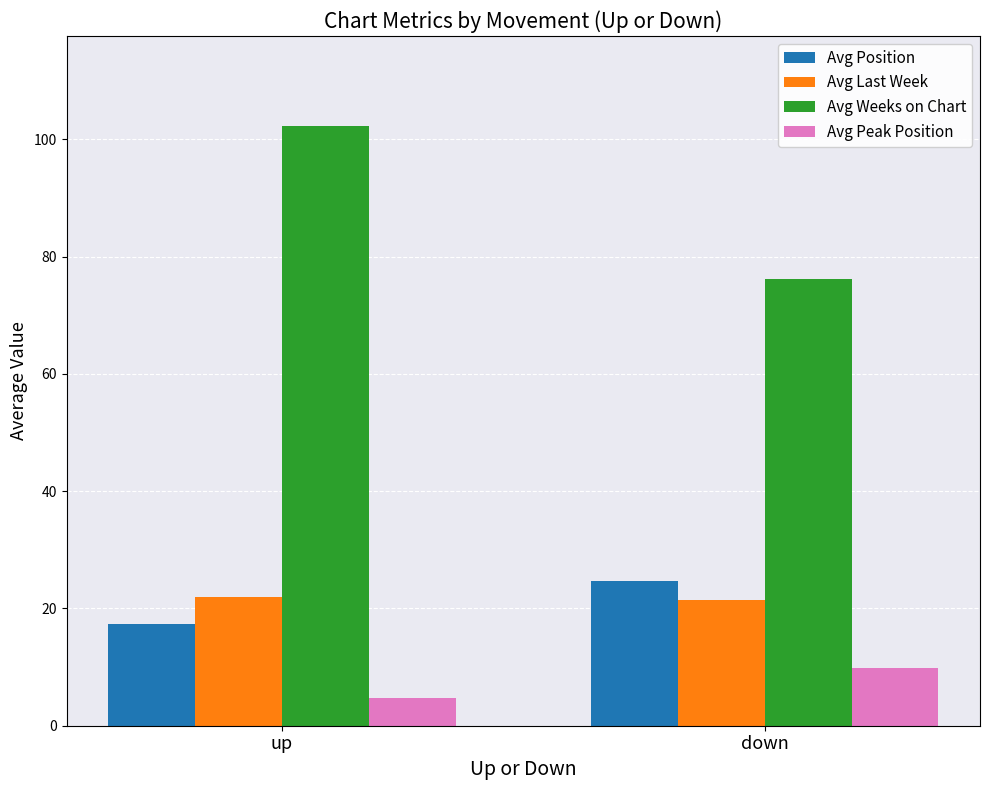

What is the value of the Avg Weeks on Chart bar at the 1st from the left?

102.3